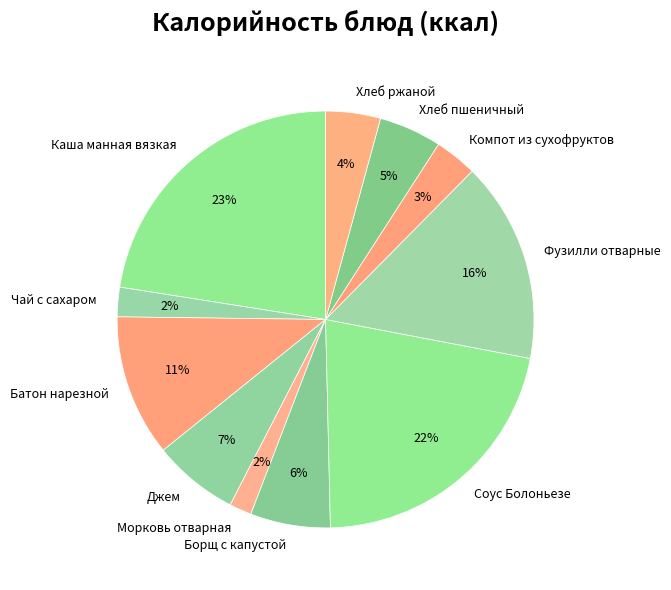

How many slices are in this pie chart?

11